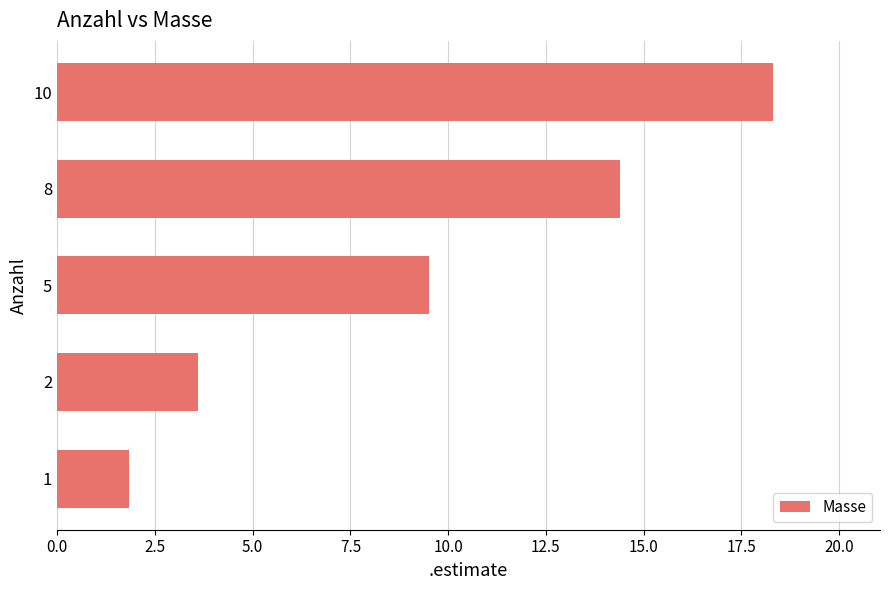

What is the average value?

9.5